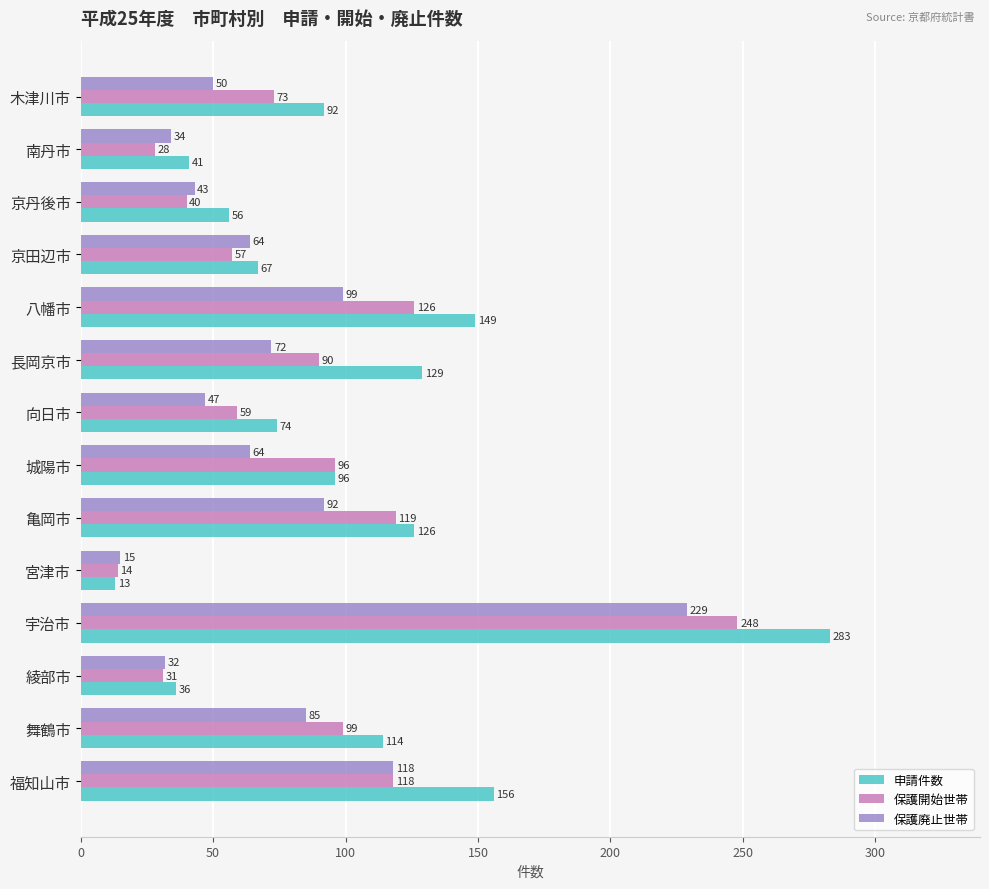

What is the difference between the highest and lowest values at 舞鶴市?

29